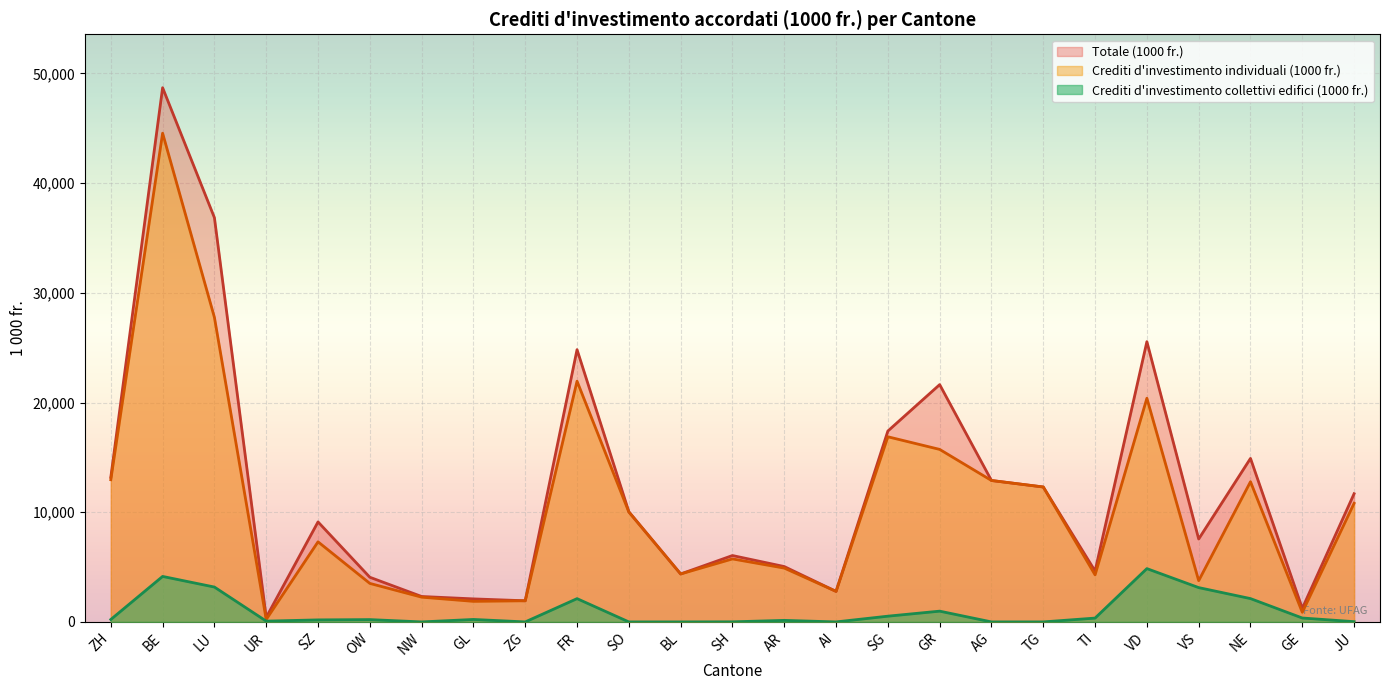

What is the approximate value of Crediti d'investimento individuali (1000 fr.) at TG, to the nearest 100?

12300